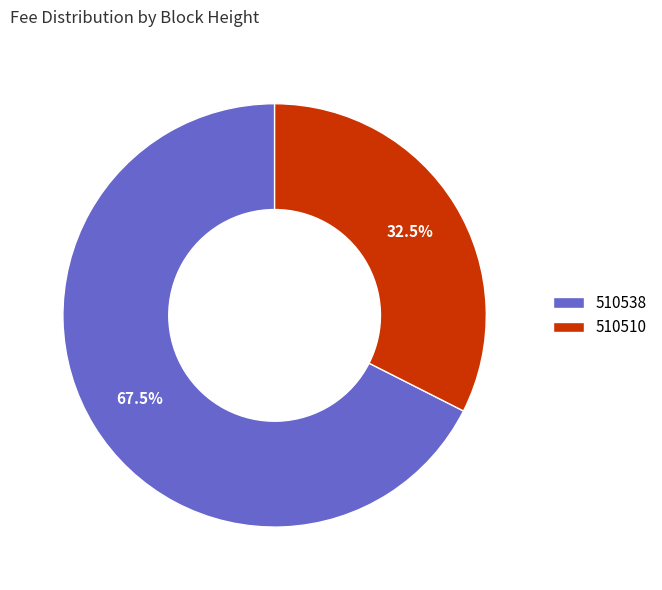

Combined, do 510538 and 510510 account for over 50%?

Yes